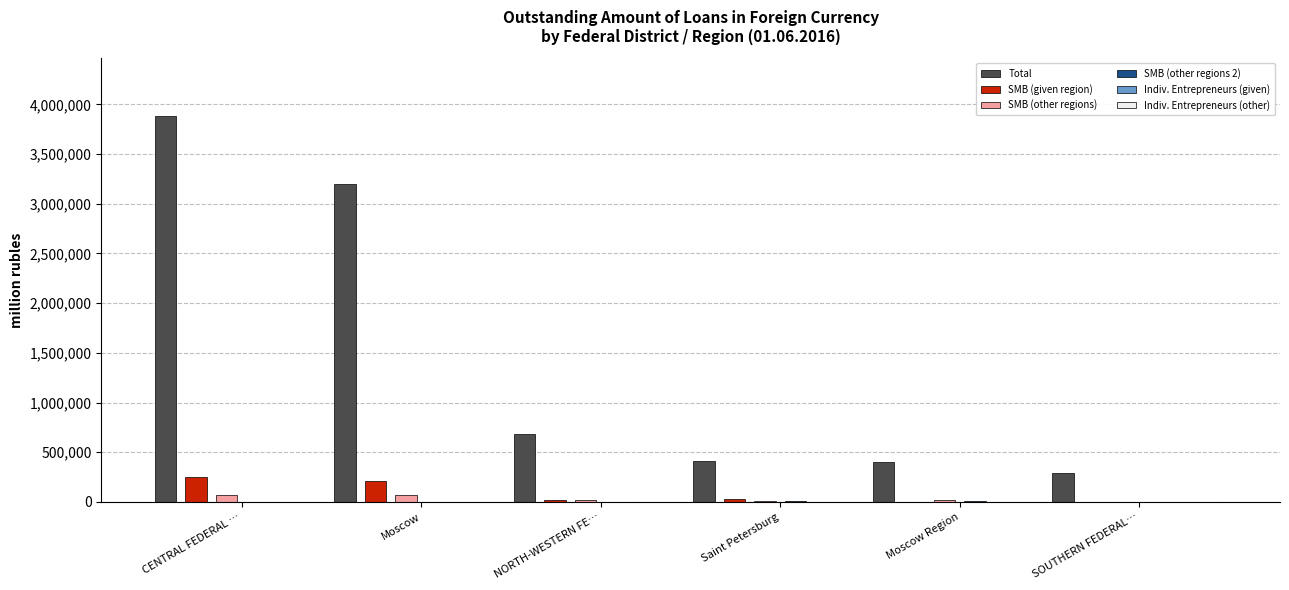

What is the approximate value of Indiv. Entrepreneurs (other) at NORTH-WESTERN FE…, to the nearest 100?

100